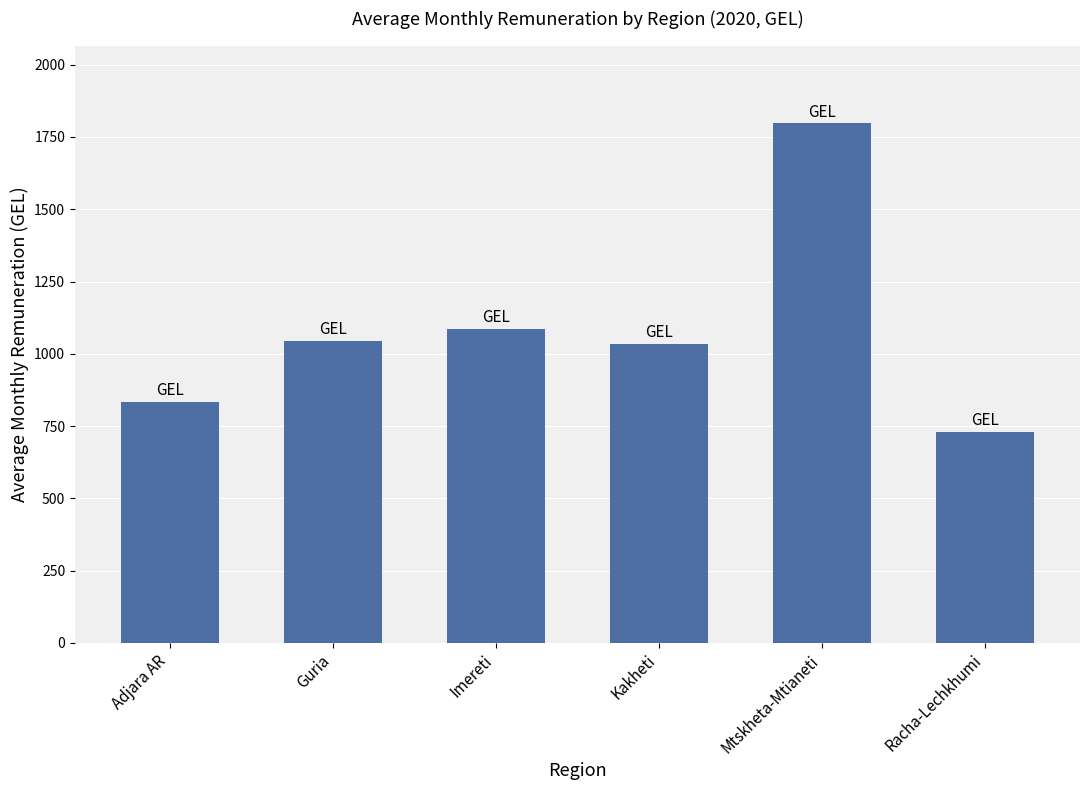

What is the difference between the values at Mtskheta-Mtianeti and Imereti?

711.4